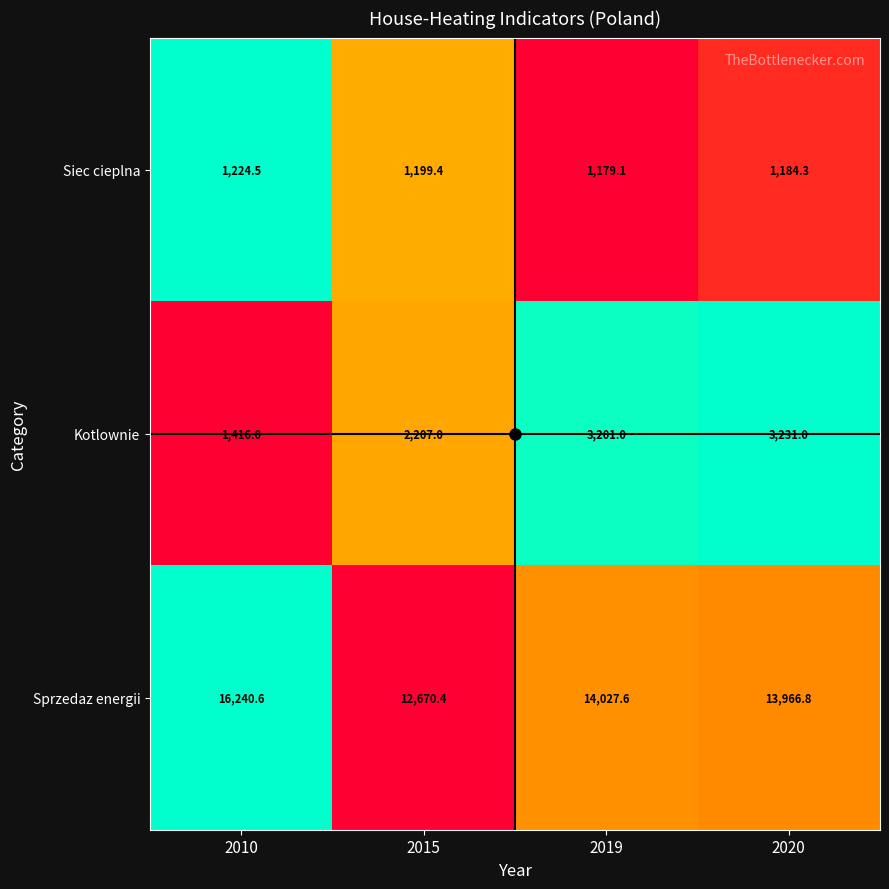

What is the difference between the maximum and second lowest values in the Sprzedaz energii series?

2273.8